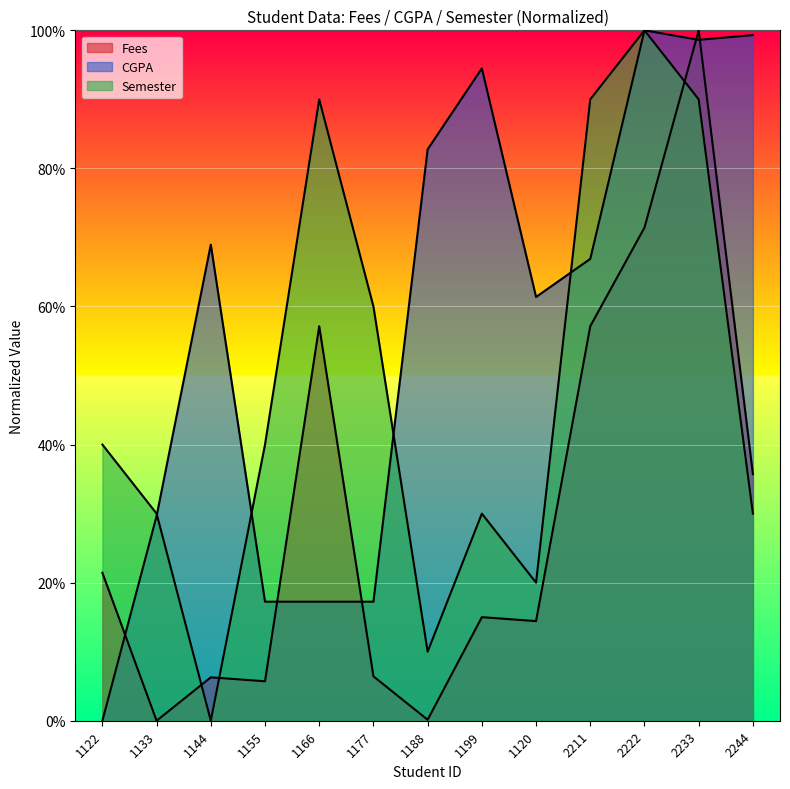

True or false: Fees has a value of 57.1 at 1166.

True